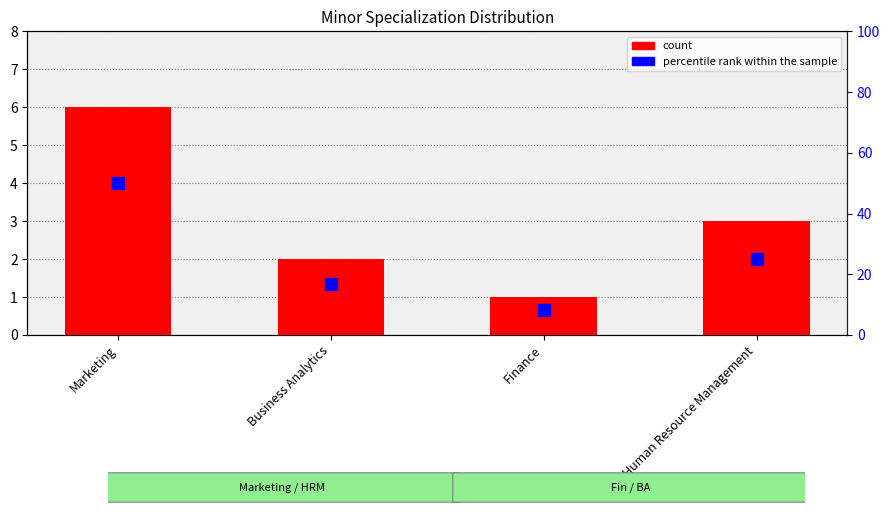

What position from the left is Finance?

3